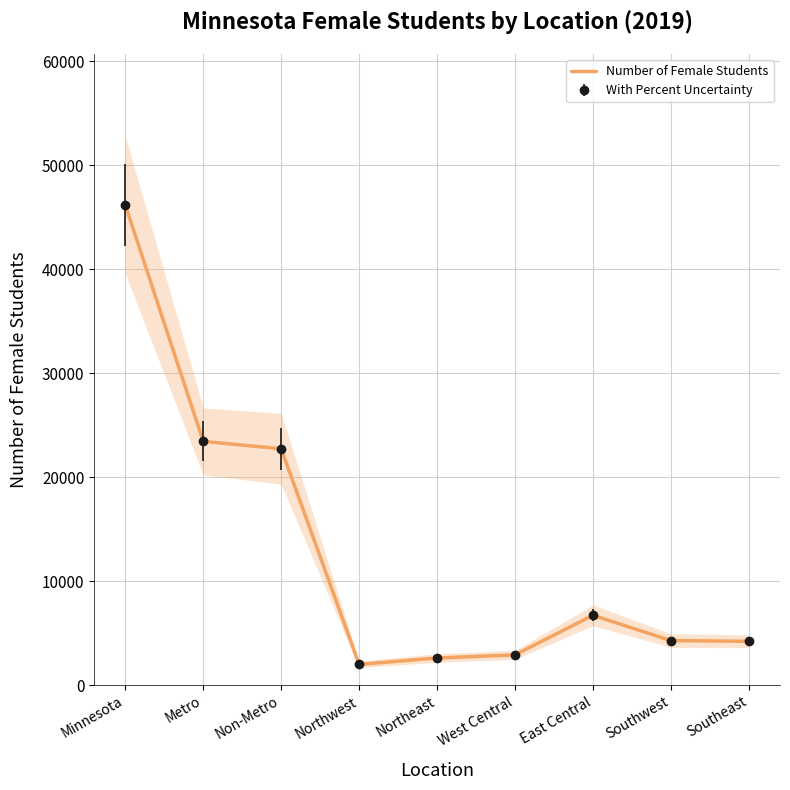

What is the difference between the maximum and second lowest values?

43551